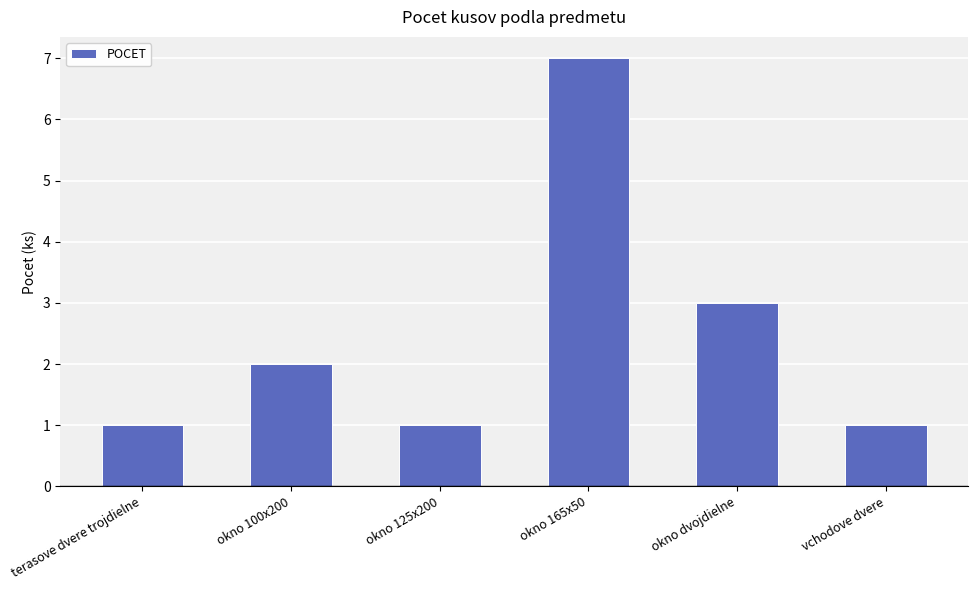

Are the bars grouped side by side (vs. stacked)?

No